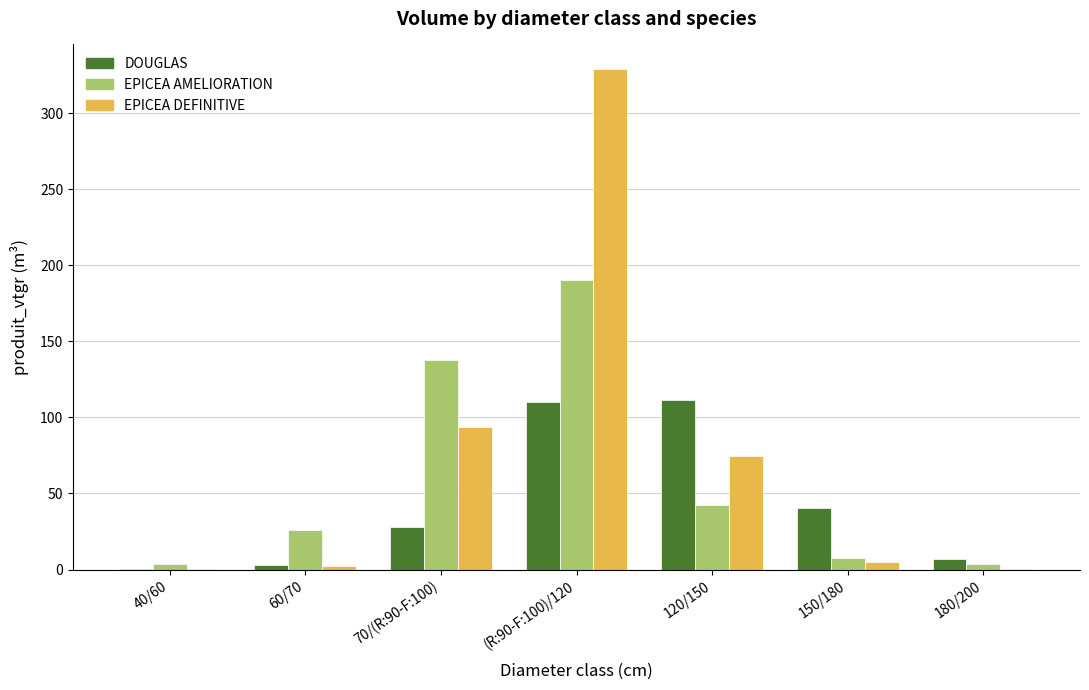

At which category is the sum across all series the highest?

(R:90-F:100)/120